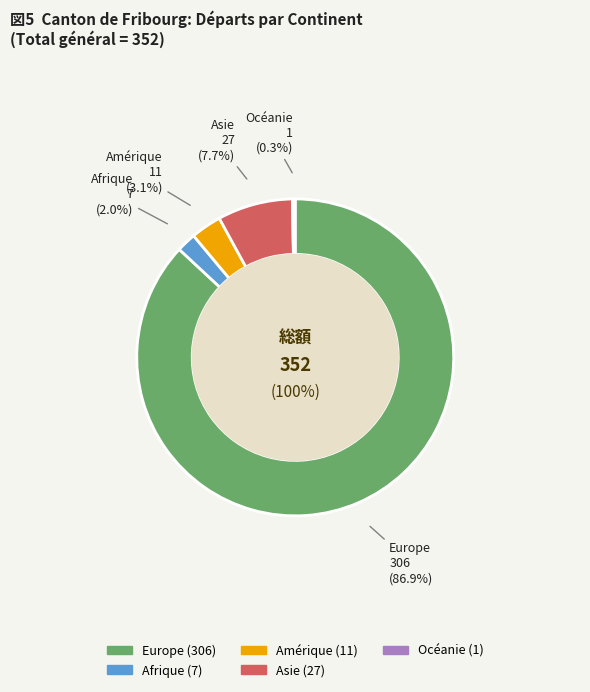

Combined, do Océanie and Asie account for over 50%?

No